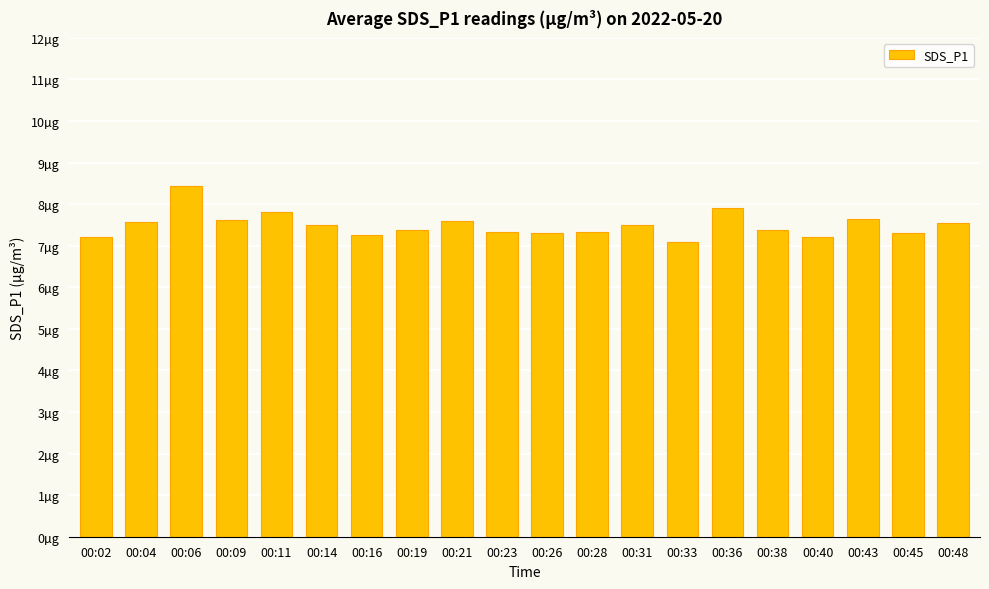

The value at 00:26 is 13.1. True or false?

False